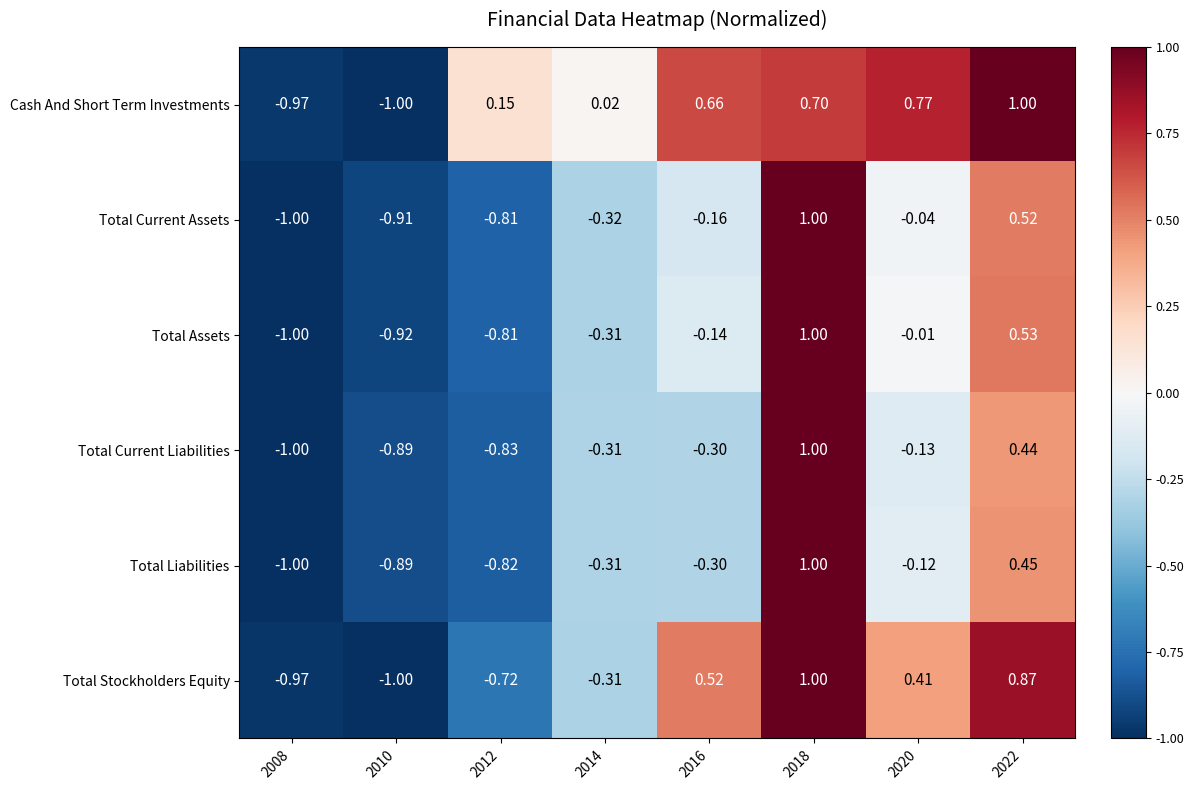

Which series has the largest total across all categories?

Cash And Short Term Investments